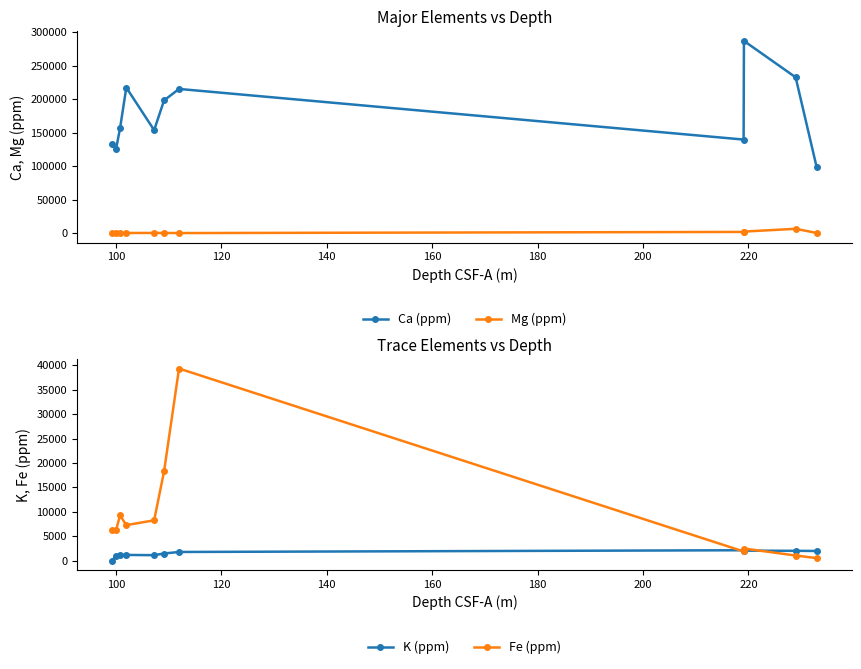

In Ca (ppm), how many points are lower than both neighbors (excluding endpoints)?

3